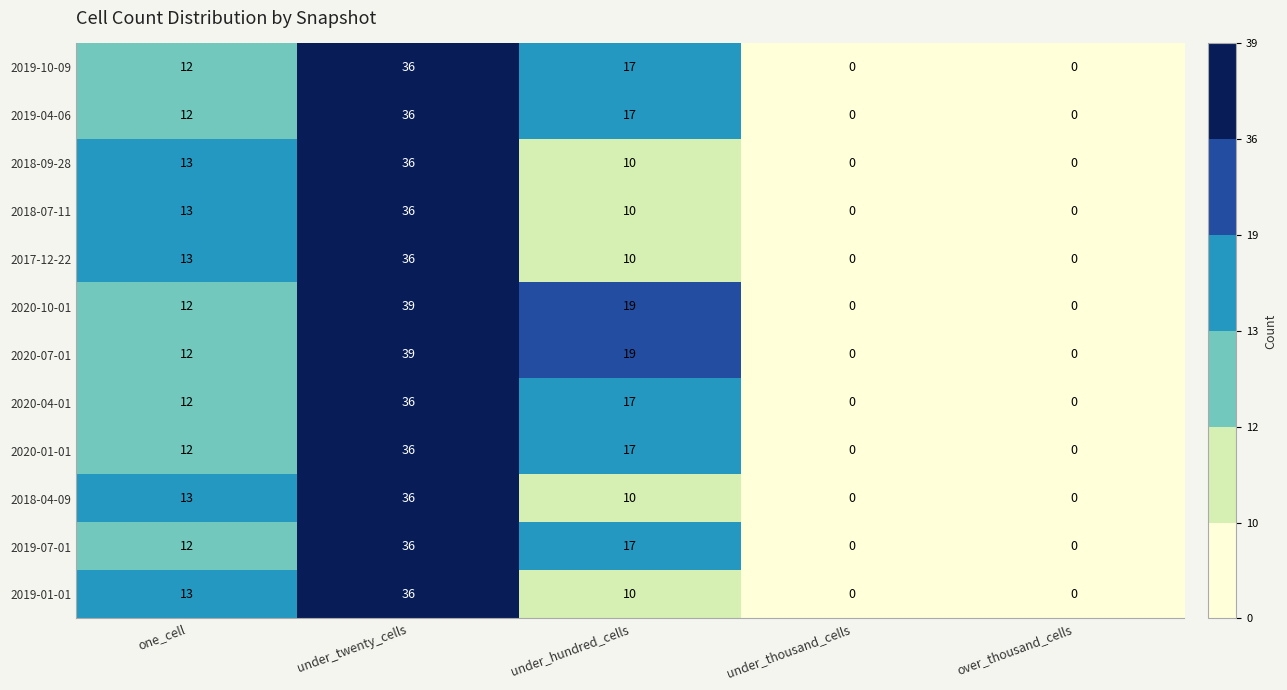

What is the average value of the 2020-04-01 series?

13